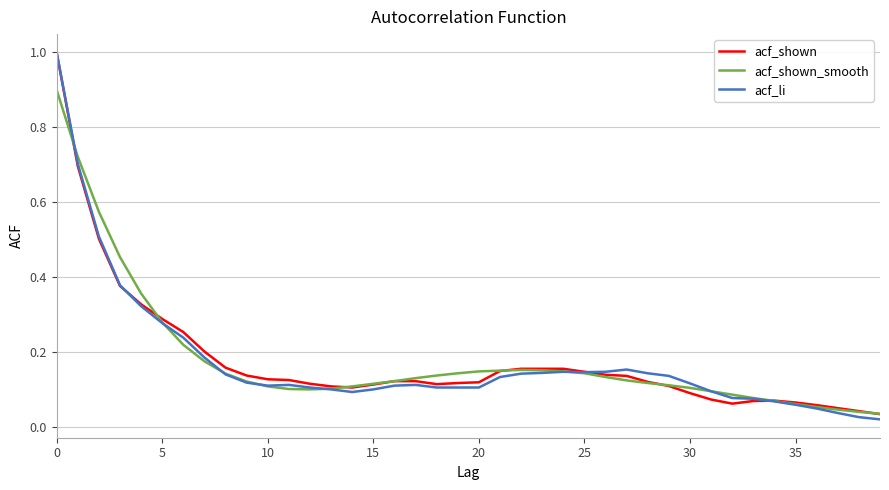

Which series has the largest range (max minus min)?

acf_li